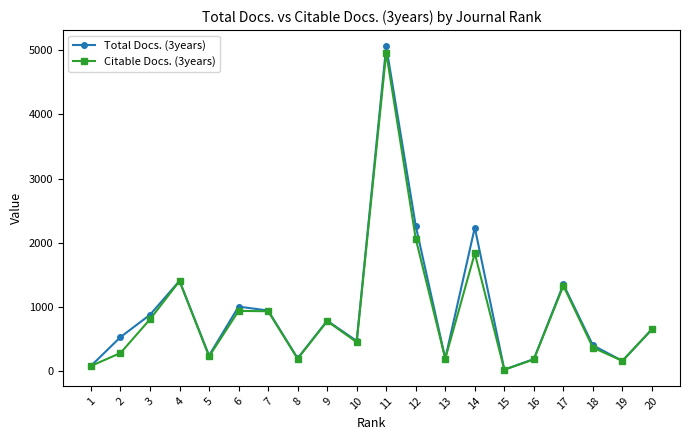

At which category does the chart reach its minimum across all series?

15